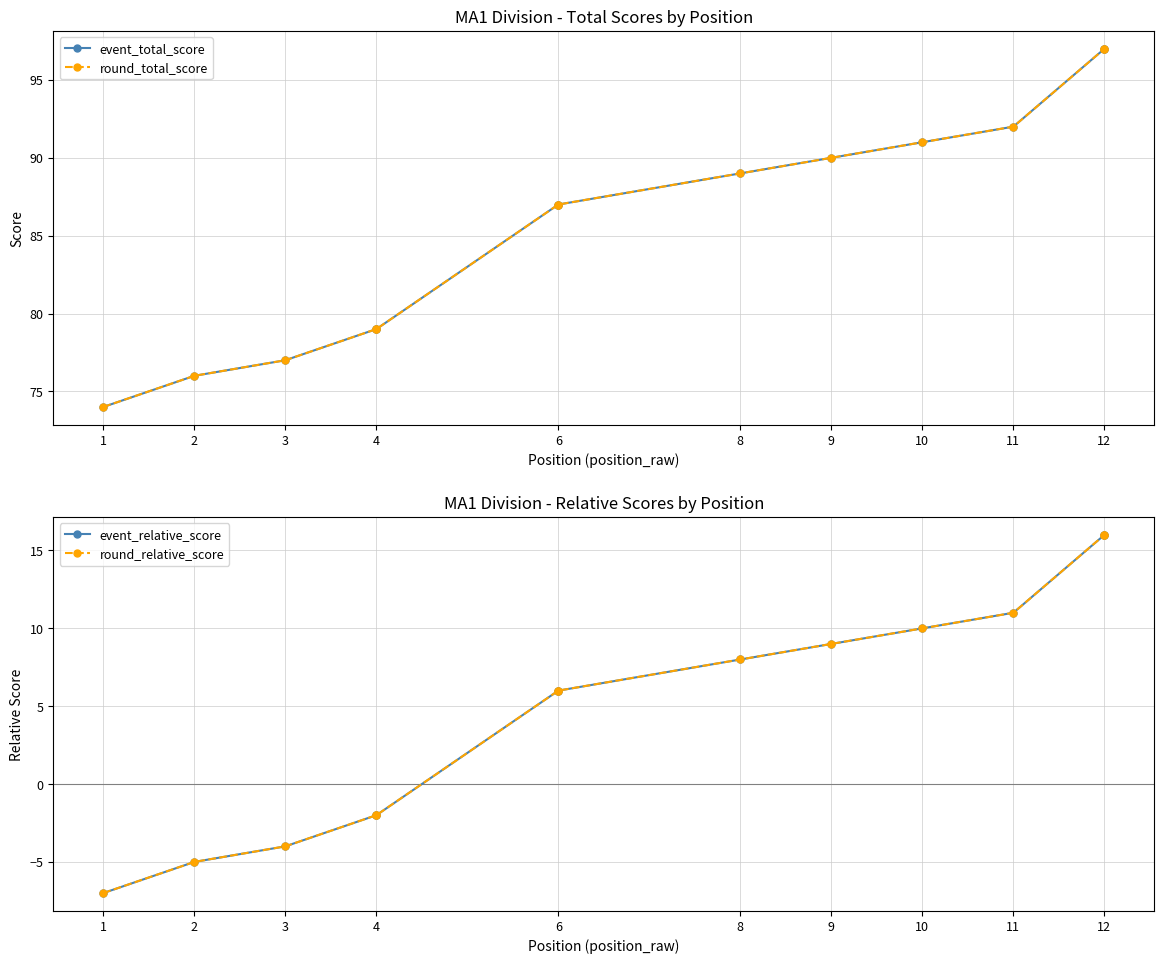

What are all the series names shown in the legend?

event_total_score, round_total_score, event_relative_score, round_relative_score